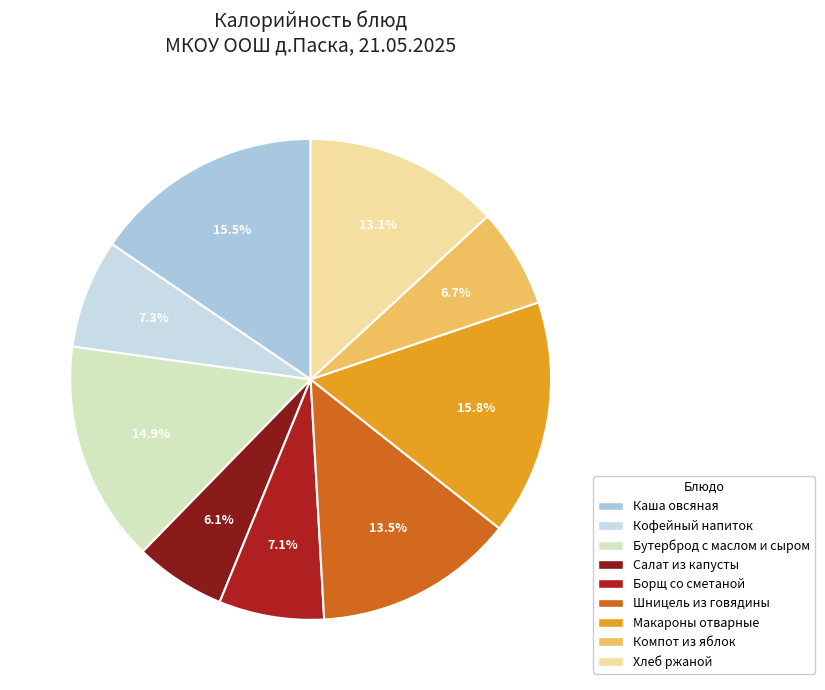

The Бутерброд с маслом и сыром slice represents 21% of the pie. True or false?

False